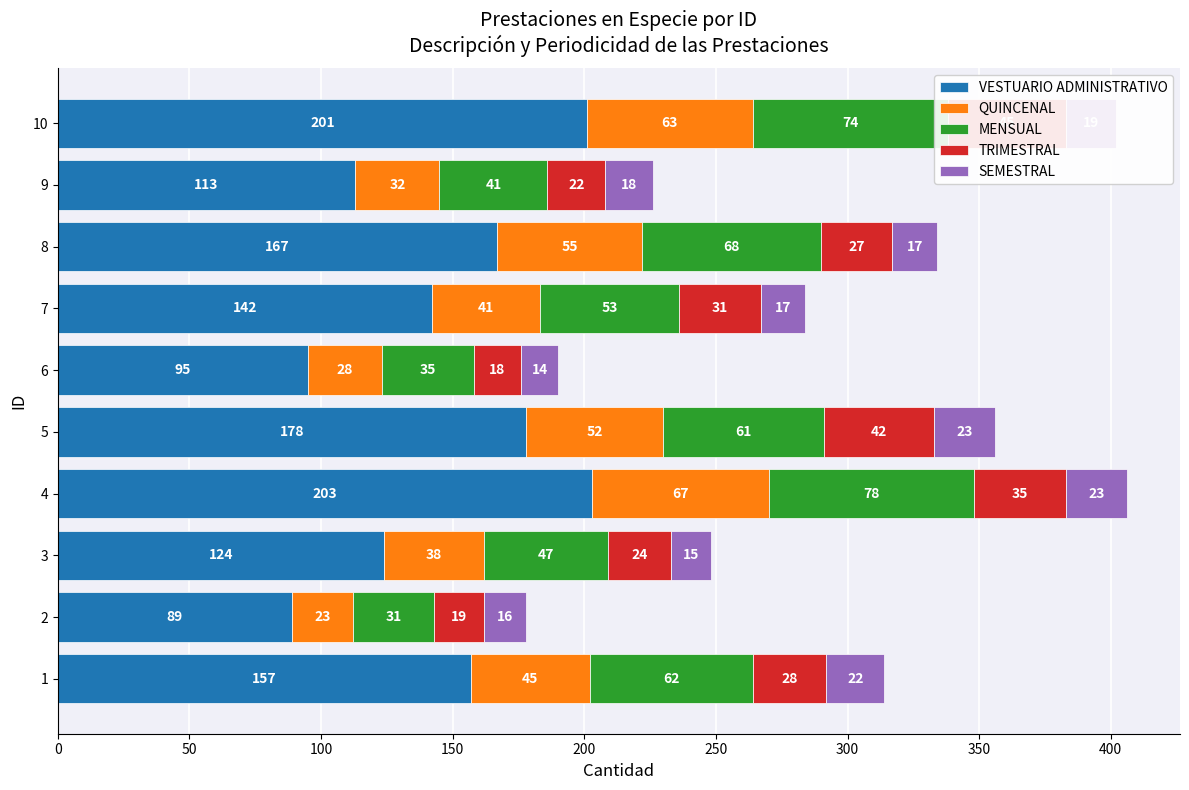

How many data points does each series have?

10